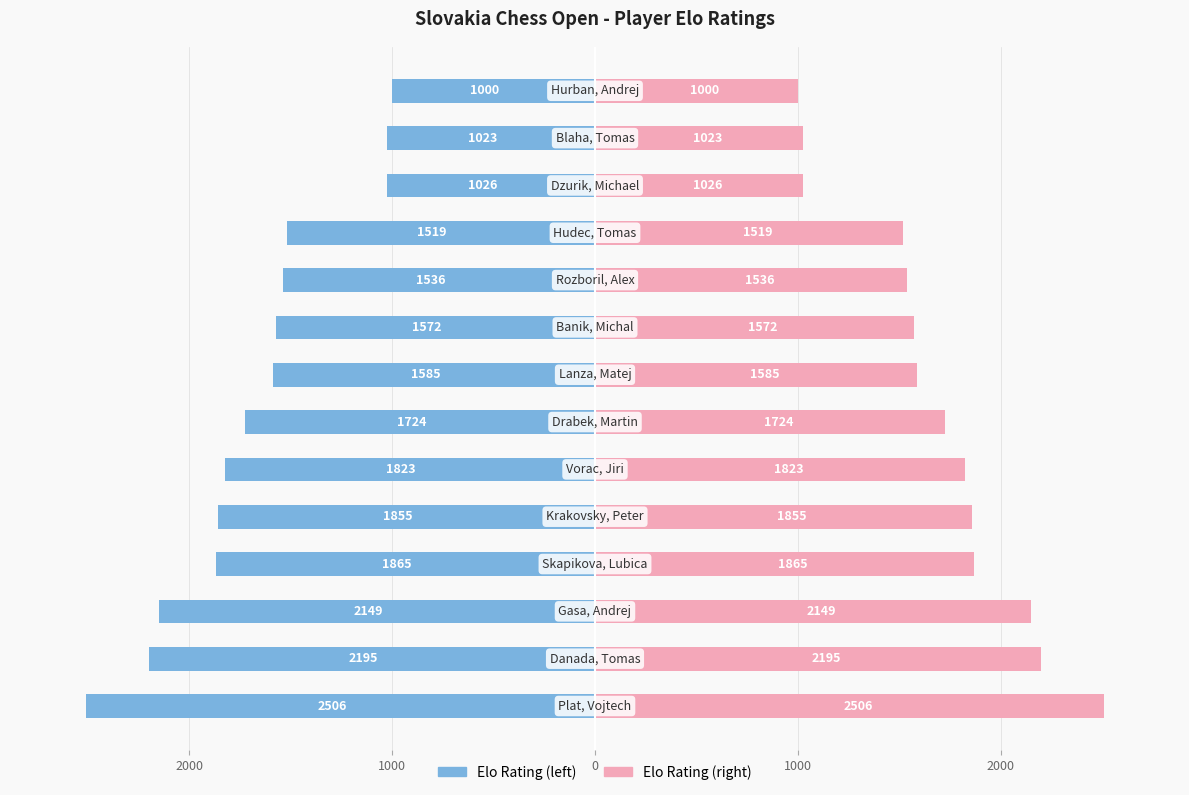

What is the difference between the second highest and second lowest values in the Elo (mirror) series?

1172